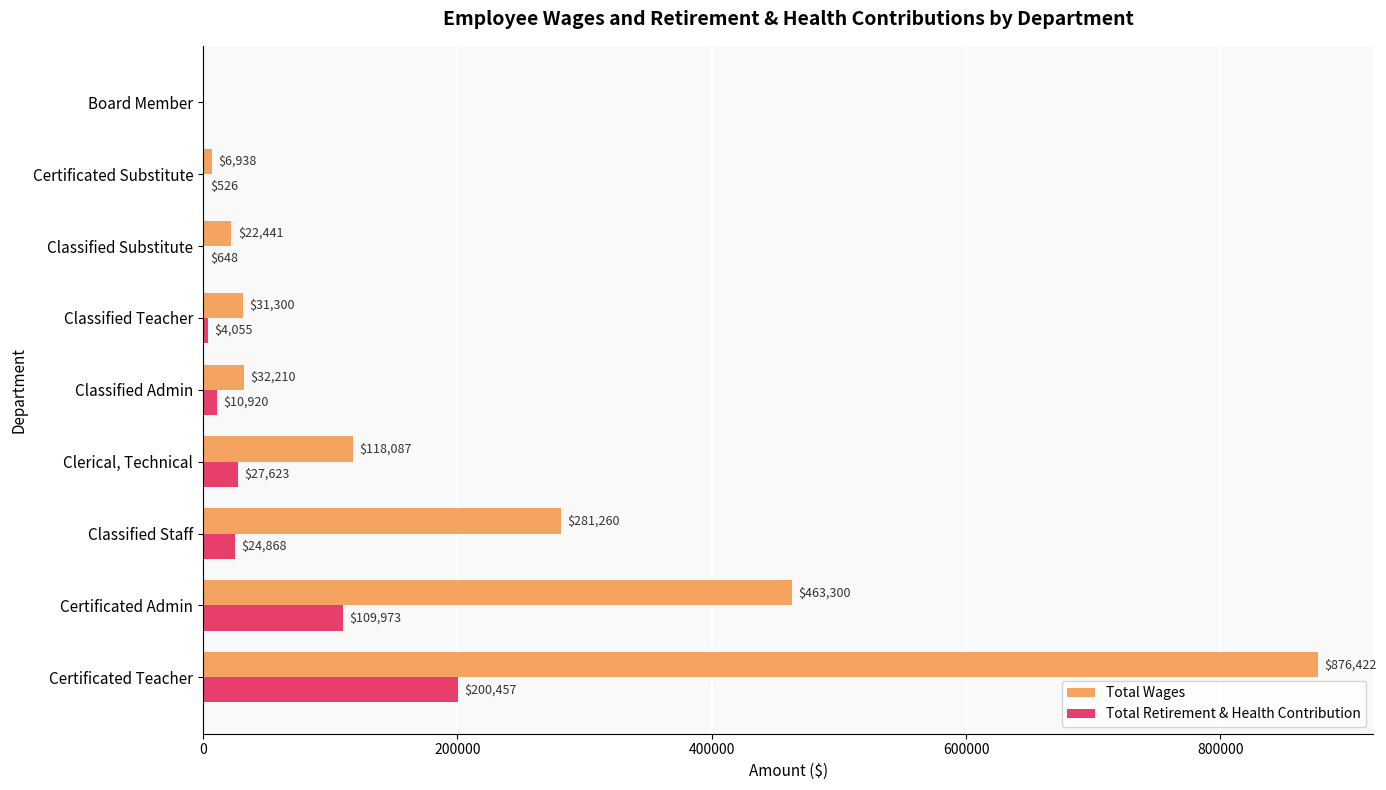

What is the sum of all Total Retirement & Health Contribution values?

379070.0